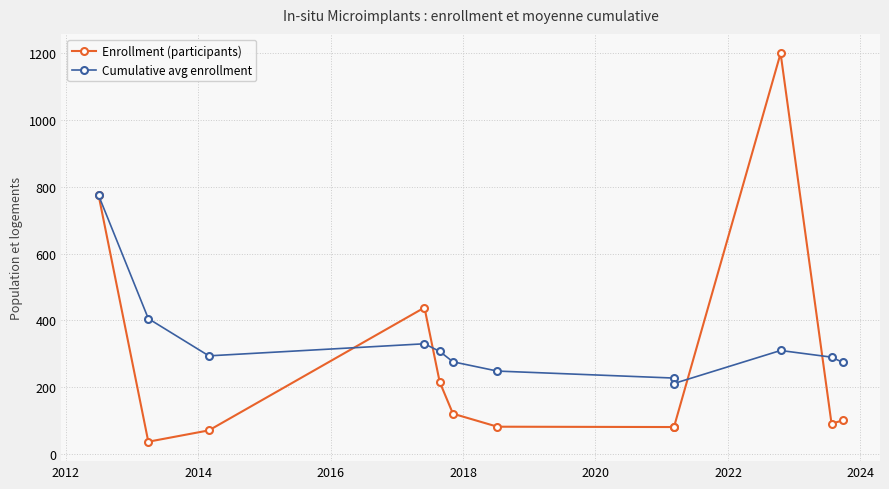

List the series in order of their peak value, highest first.

Enrollment (participants), Cumulative avg enrollment